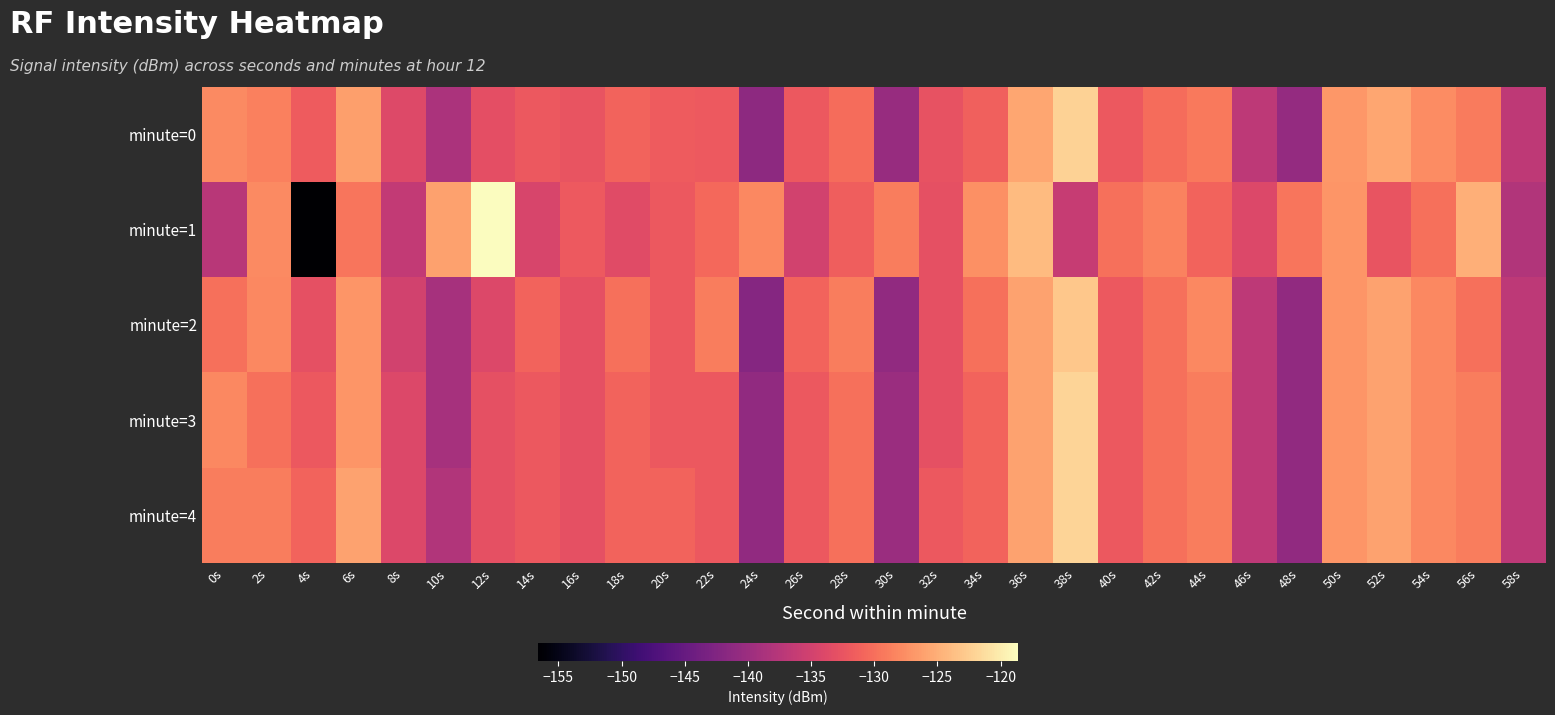

Reading left to right, list all the values displayed in this chart.

minute=0: 0s=-127.9	2s=-128.6	4s=-131.8	6s=-126.3	8s=-133.9	10s=-138.6	12s=-133.1	14s=-132.1	16s=-132.6	18s=-130.9	20s=-131.7	22s=-131.9	24s=-141.3	26s=-132.1	28s=-130.2	30s=-140.4	32s=-132.6	34s=-131.3	36s=-125.7	38s=-122.0	40s=-132.1	42s=-130.3	44s=-129.3	46s=-136.9	48s=-140.7	50s=-126.8	52s=-125.6	54s=-127.7	56s=-129.0	58s=-136.9
minute=1: 0s=-137.5	2s=-127.9	4s=-156.6	6s=-129.5	8s=-136.4	10s=-126.2	12s=-118.6	14s=-134.4	16s=-132.0	18s=-133.5	20s=-132.0	22s=-130.5	24s=-128.0	26s=-135.0	28s=-131.5	30s=-129.0	32s=-133.0	34s=-127.5	36s=-124.0	38s=-136.0	40s=-130.0	42s=-128.5	44s=-131.0	46s=-134.0	48s=-129.5	50s=-127.0	52s=-132.5	54s=-130.0	56s=-125.0	58s=-138.0
minute=2: 0s=-130.0	2s=-128.0	4s=-133.0	6s=-127.0	8s=-135.0	10s=-139.0	12s=-134.0	14s=-131.0	16s=-133.0	18s=-130.0	20s=-132.0	22s=-129.0	24s=-142.0	26s=-131.0	28s=-129.0	30s=-141.0	32s=-133.0	34s=-130.0	36s=-126.0	38s=-123.0	40s=-132.0	42s=-130.0	44s=-128.0	46s=-137.0	48s=-141.0	50s=-127.0	52s=-126.0	54s=-128.0	56s=-130.0	58s=-137.0
minute=3: 0s=-128.0	2s=-130.0	4s=-132.0	6s=-127.0	8s=-134.0	10s=-139.0	12s=-133.0	14s=-132.0	16s=-133.0	18s=-131.0	20s=-132.0	22s=-132.0	24s=-141.0	26s=-132.0	28s=-130.0	30s=-140.0	32s=-133.0	34s=-131.0	36s=-126.0	38s=-122.0	40s=-132.0	42s=-130.0	44s=-129.0	46s=-137.0	48s=-141.0	50s=-127.0	52s=-126.0	54s=-128.0	56s=-129.0	58s=-137.0
minute=4: 0s=-129.0	2s=-129.0	4s=-131.0	6s=-126.0	8s=-134.0	10s=-138.0	12s=-133.0	14s=-132.0	16s=-133.0	18s=-131.0	20s=-131.0	22s=-132.0	24s=-141.0	26s=-132.0	28s=-130.0	30s=-140.0	32s=-132.0	34s=-131.0	36s=-126.0	38s=-122.0	40s=-132.0	42s=-130.0	44s=-129.0	46s=-137.0	48s=-141.0	50s=-127.0	52s=-126.0	54s=-128.0	56s=-129.0	58s=-137.0